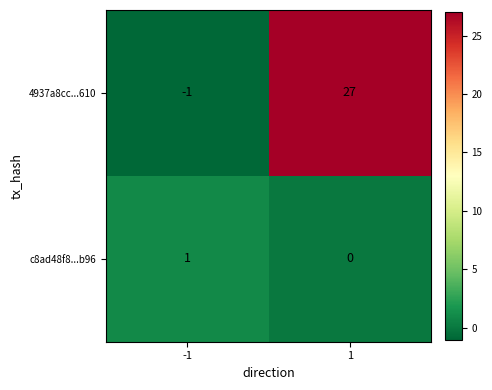

What is the maximum value for 4937a8cc...610?

27